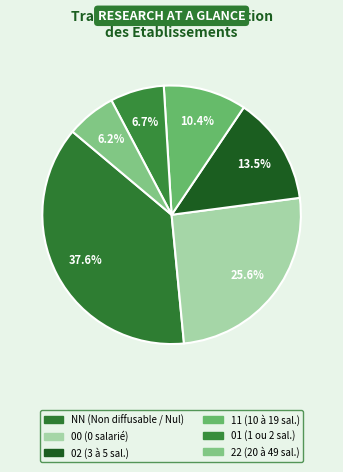

Between 11 and 02, which is larger?

02